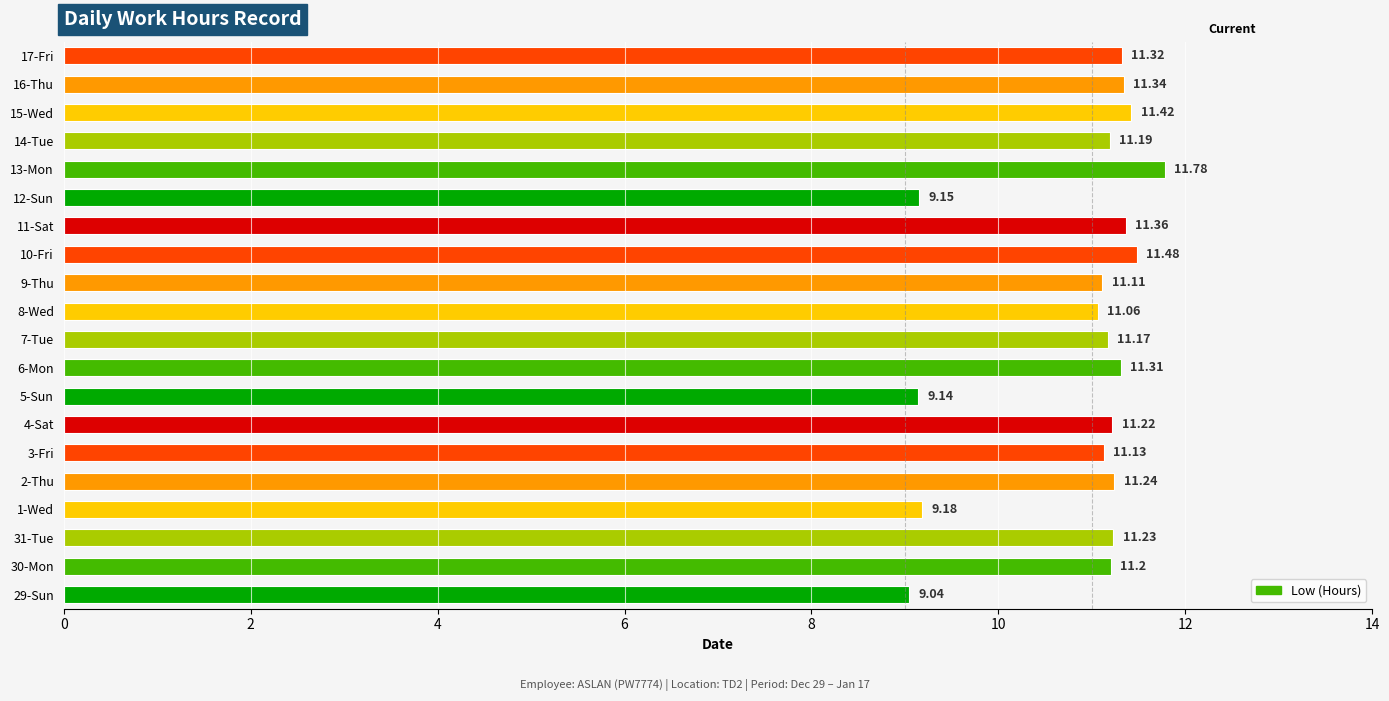

Rank the categories by value from lowest to highest.

29-Sun, 5-Sun, 12-Sun, 1-Wed, 8-Wed, 9-Thu, 3-Fri, 7-Tue, 14-Tue, 30-Mon, 4-Sat, 31-Tue, 2-Thu, 6-Mon, 17-Fri, 16-Thu, 11-Sat, 15-Wed, 10-Fri, 13-Mon